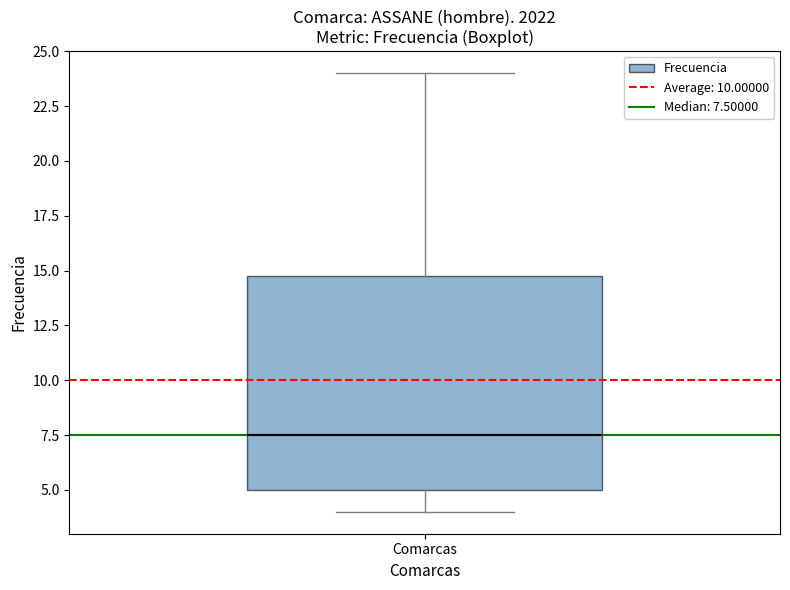

Read this box plot against the y-axis: the position of the median line, the range covered by the box, and the ends of both whiskers. The values are not printed on the chart, so give them approximately, as read against the axis.

median 7.5, box 5.0 to 15.0, whiskers 4.0 to 24.0